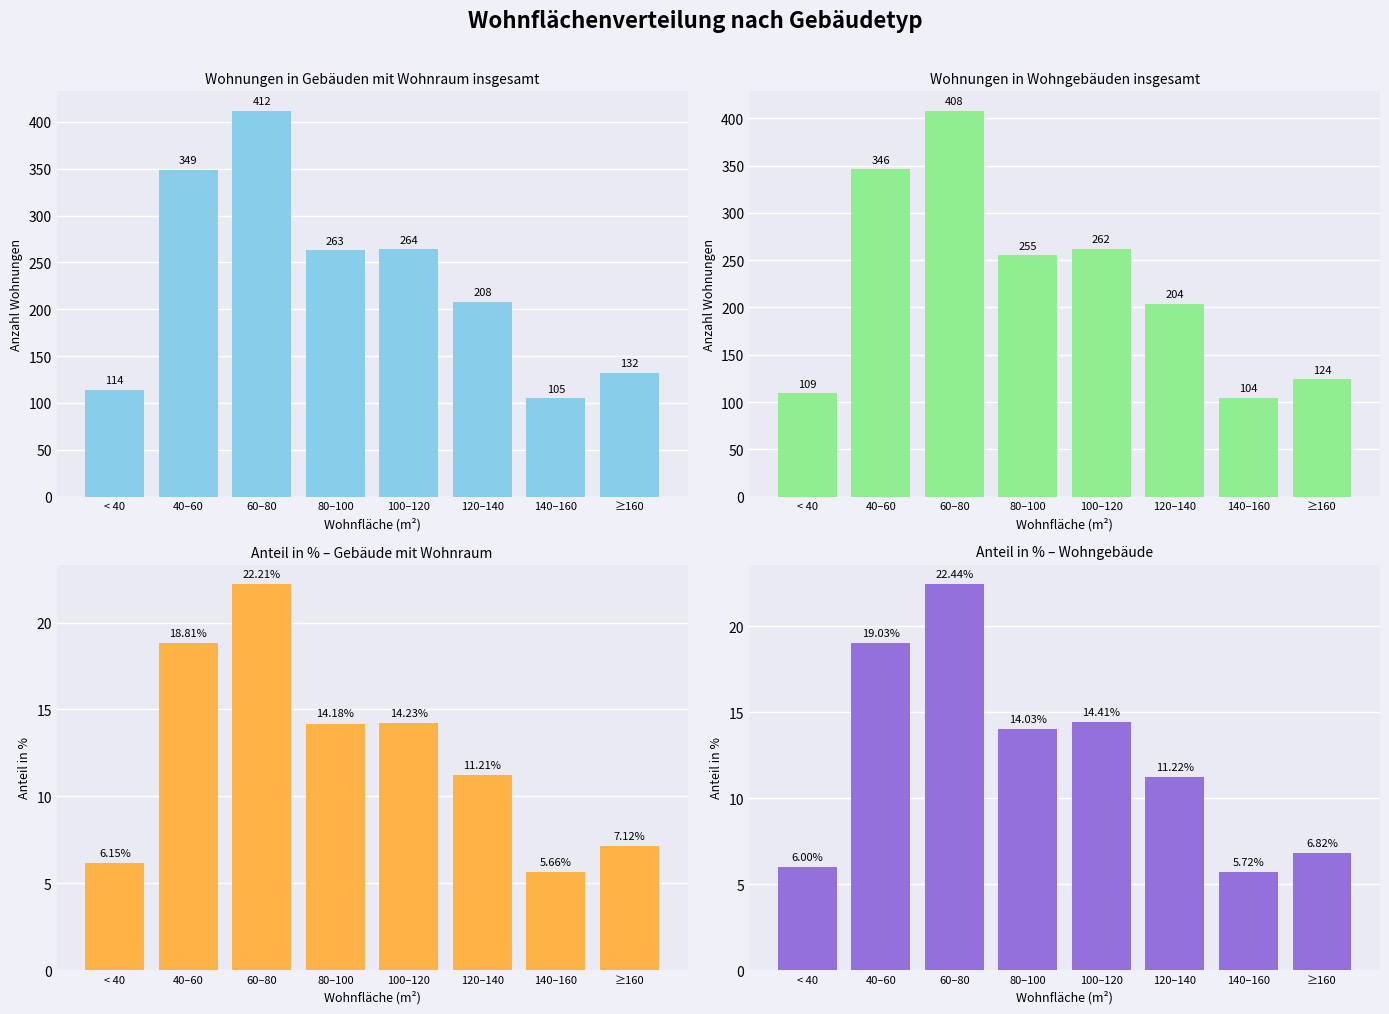

Reading left to right, list all the values displayed in this chart.

Wohnungen in Gebäuden mit Wohnraum insgesamt: < 40=114.0	40–60=349.0	60–80=412.0	80–100=263.0	100–120=264.0	120–140=208.0	140–160=105.0	≥160=132.0
Wohnungen in Wohngebäuden insgesamt: < 40=109.0	40–60=346.0	60–80=408.0	80–100=255.0	100–120=262.0	120–140=204.0	140–160=104.0	≥160=124.0
Anteil in % (Gebäude mit Wohnraum): < 40=6.2	40–60=18.8	60–80=22.2	80–100=14.2	100–120=14.2	120–140=11.2	140–160=5.7	≥160=7.1
Anteil in % (Wohngebäude): < 40=6.0	40–60=19.0	60–80=22.4	80–100=14.0	100–120=14.4	120–140=11.2	140–160=5.7	≥160=6.8